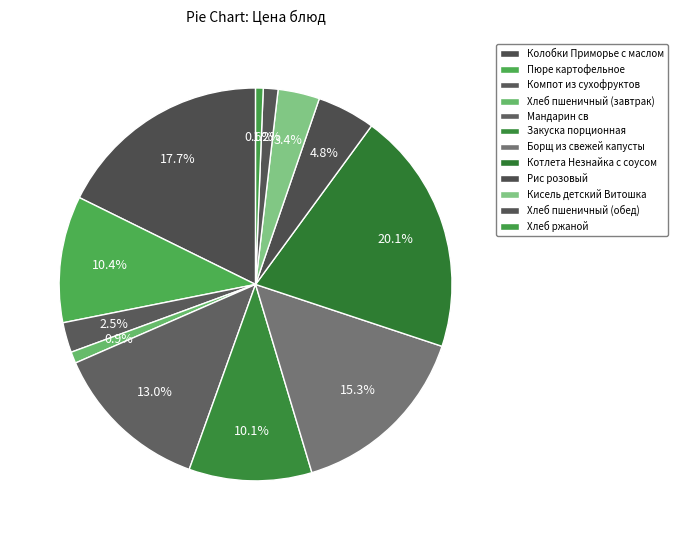

Count the number of slices in the pie.

12